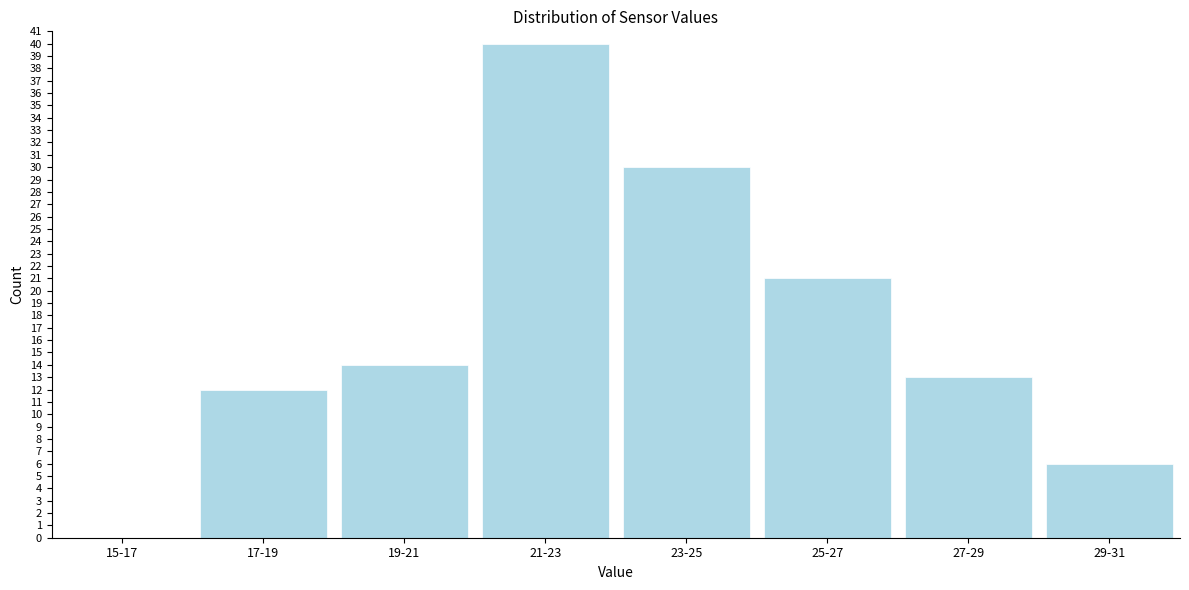

Is it true that the value at 23-25 is 30?

True